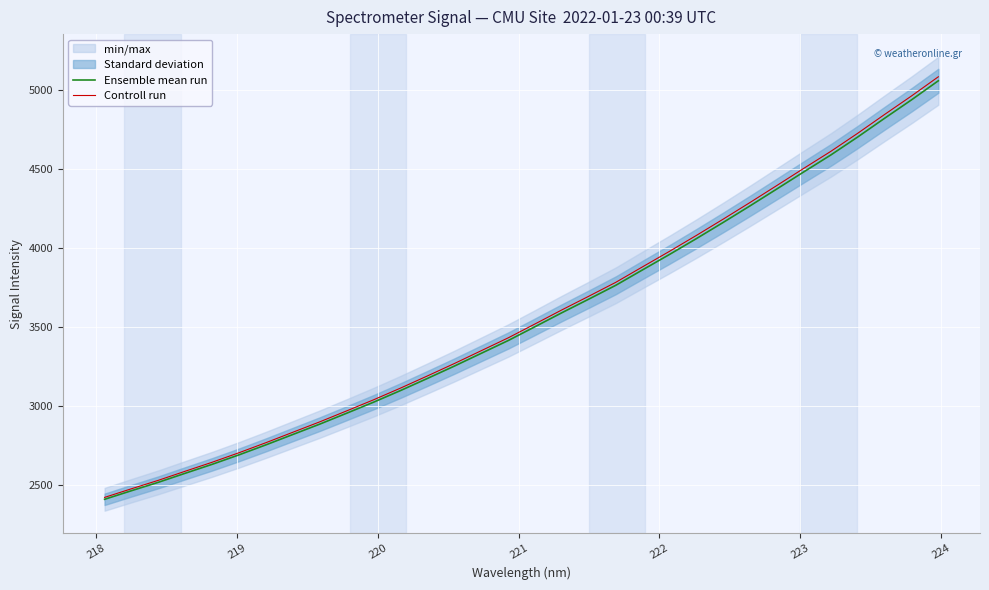

Reading left to right, list all the values displayed in this chart.

Ensemble mean run: 2408.4	2462.9	2516.2	2573.5	2630.0	2690.1	2753.3	2819.0	2884.5	2953.5	3023.4	3097.0	3173.6	3251.6	3332.4	3413.1	3500.9	3589.4	3675.3	3762.6	3860.6	3957.9	4058.1	4160.8	4265.8	4372.9	4480.7	4587.0	4700.8	4819.0	4935.4	5056.3
Controll run: 2420.5	2475.2	2528.8	2586.3	2643.2	2703.5	2767.1	2833.1	2898.9	2968.3	3038.5	3112.5	3189.4	3267.8	3349.1	3430.2	3518.4	3607.4	3693.7	3781.4	3879.9	3977.7	4078.4	4181.6	4287.1	4394.8	4503.1	4610.0	4724.3	4843.1	4960.1	5081.5